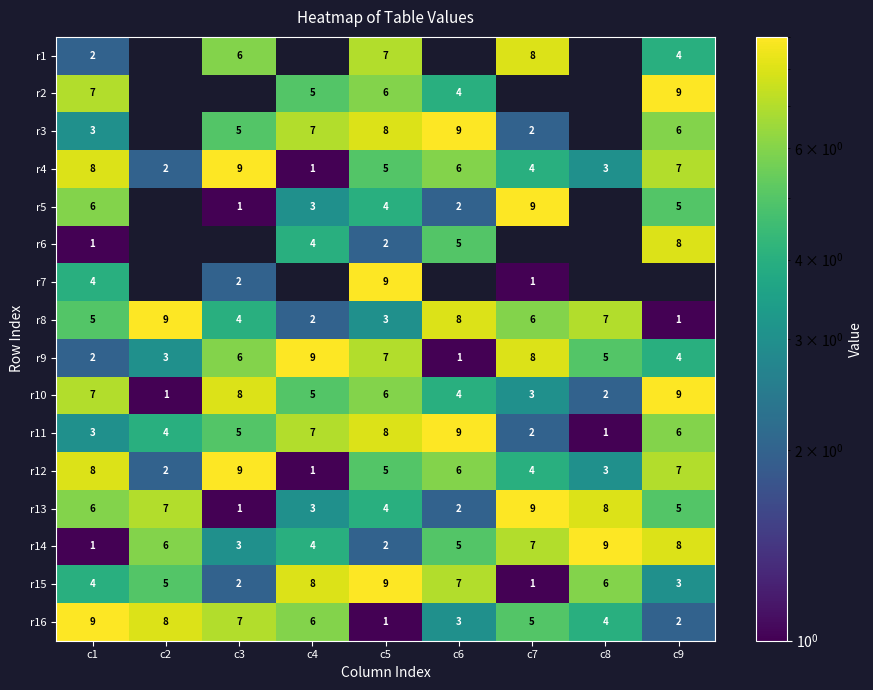

Count the r13 values in the range 3 to 7.

5